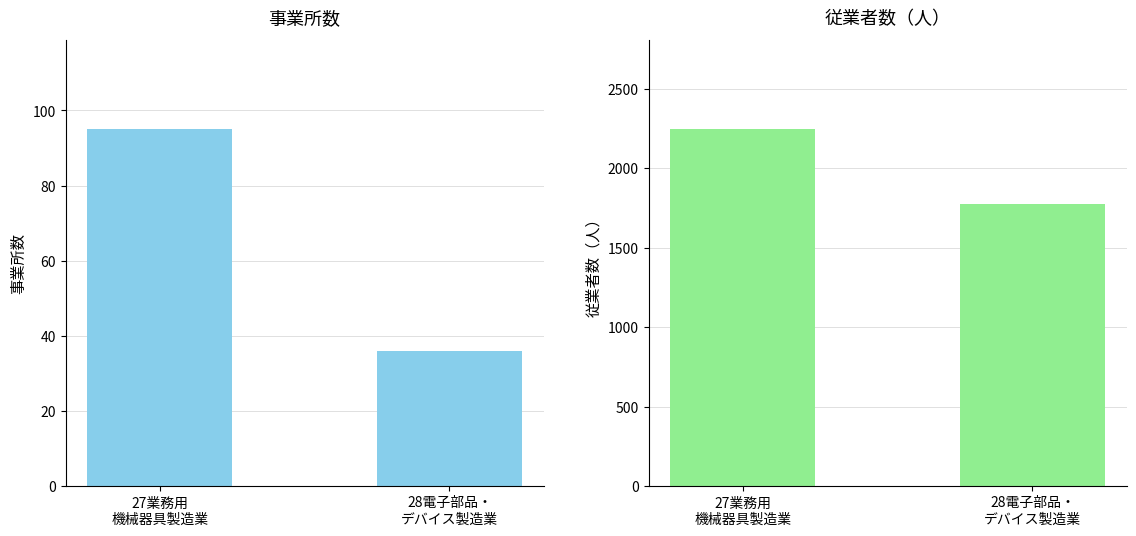

List the series in order of their peak value, lowest first.

事業所数, 従業者数